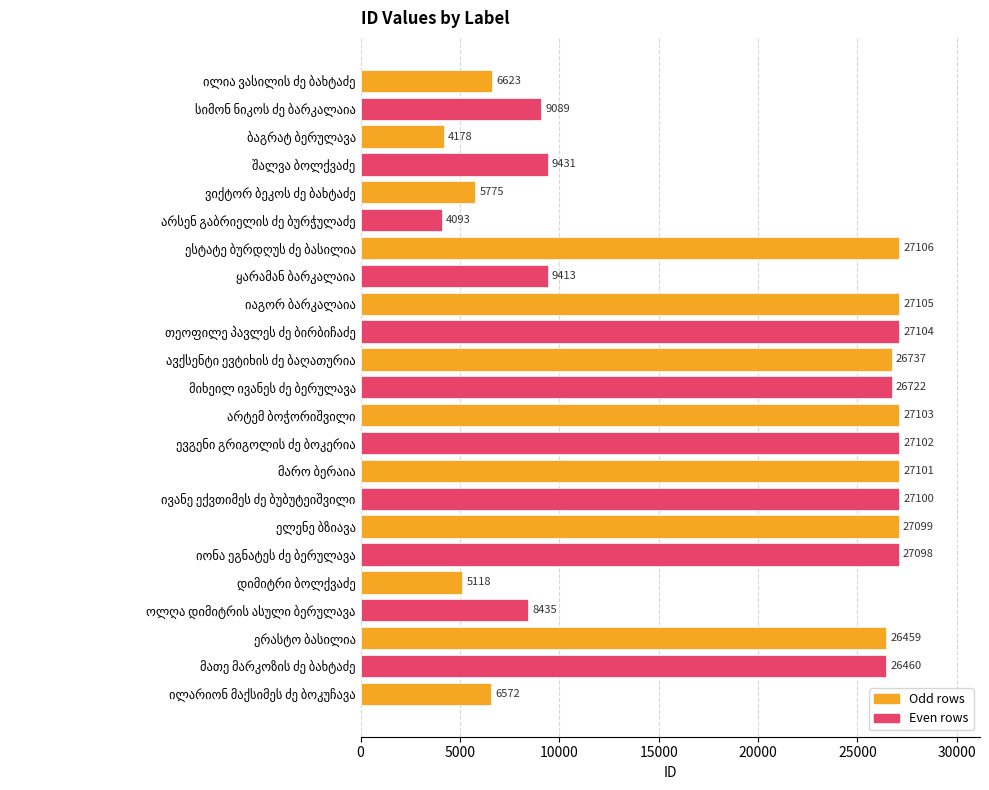

Reading bottom to top, transcribe all the data shown in this chart.

6572	26460	26459	8435	5118	27098	27099	27100	27101	27102	27103	26722	26737	27104	27105	9413	27106	4093	5775	9431	4178	9089	6623